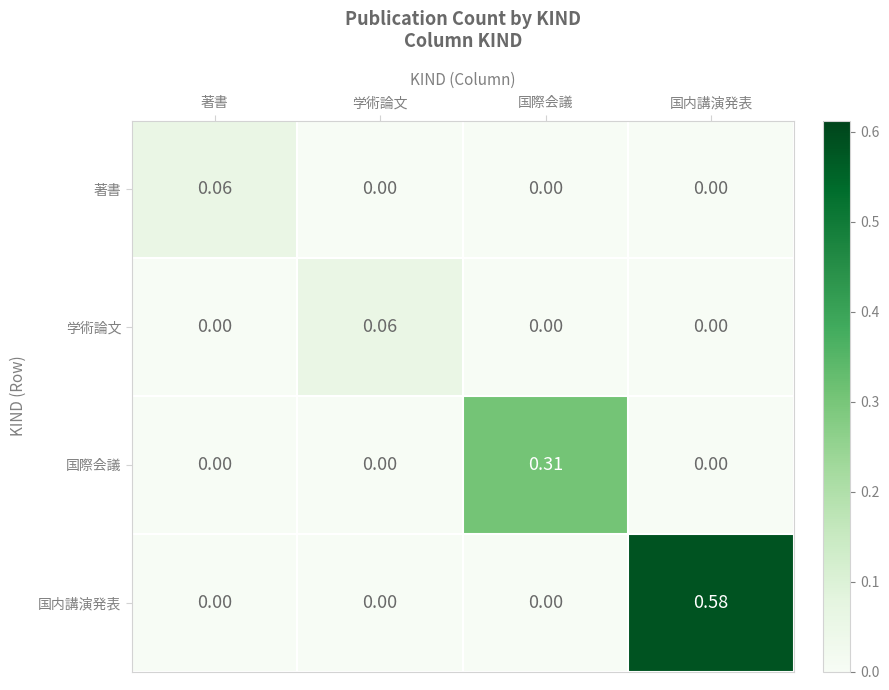

Which label corresponds to the largest value in the chart?

国内講演発表